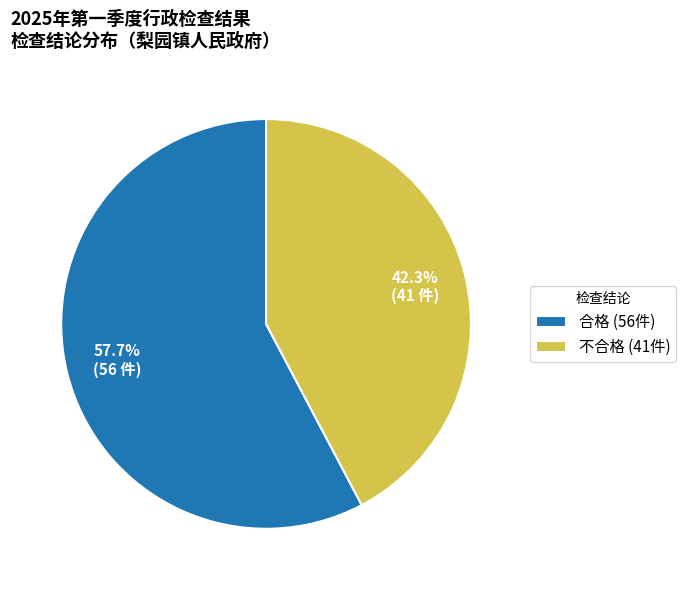

To the nearest percent, what percentage of the pie is 不合格?

42%